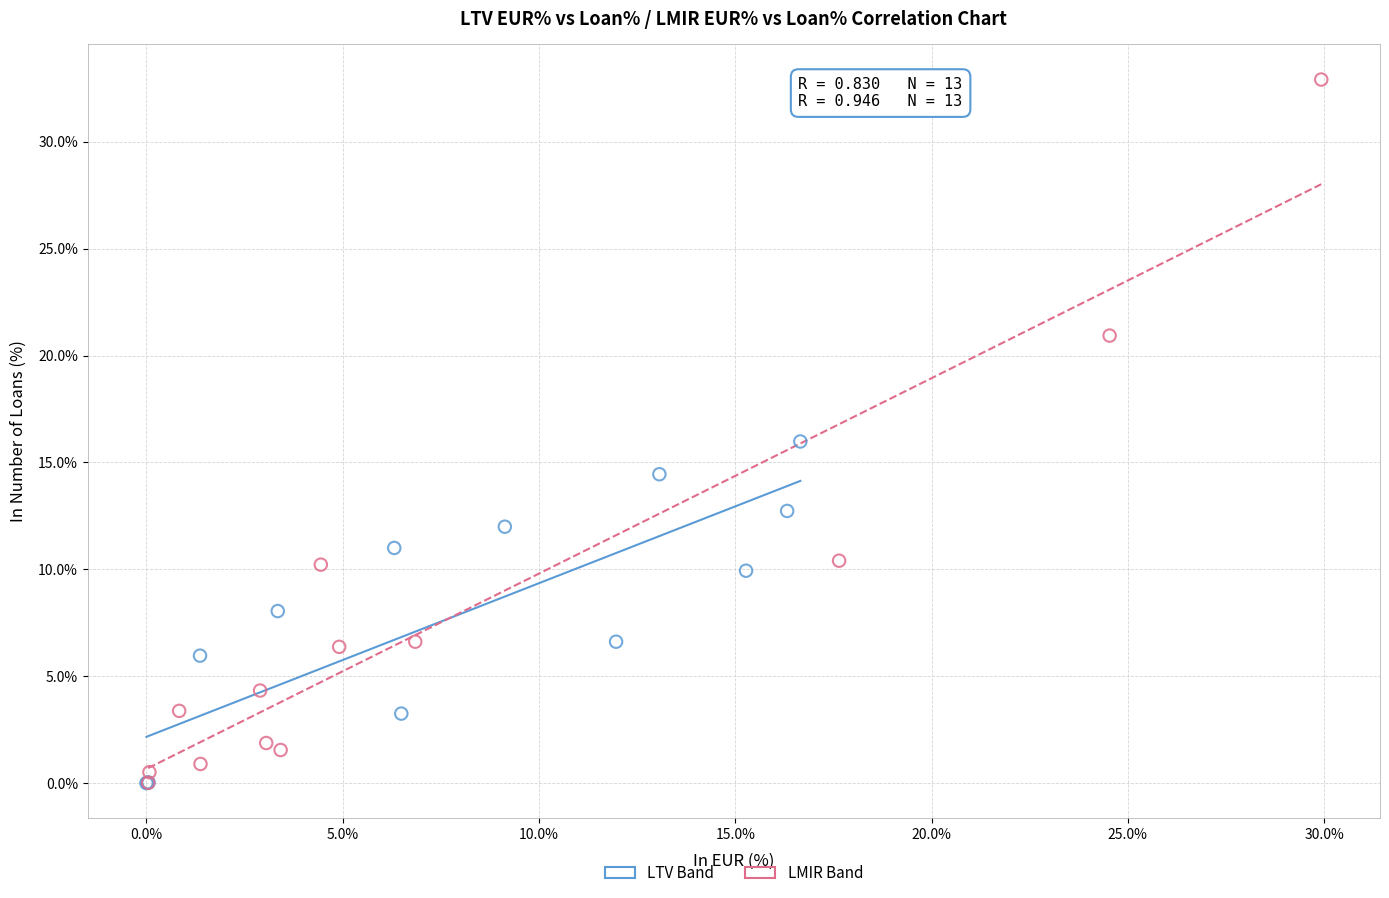

What are all the series names shown in the legend?

LTV Band, LMIR Band